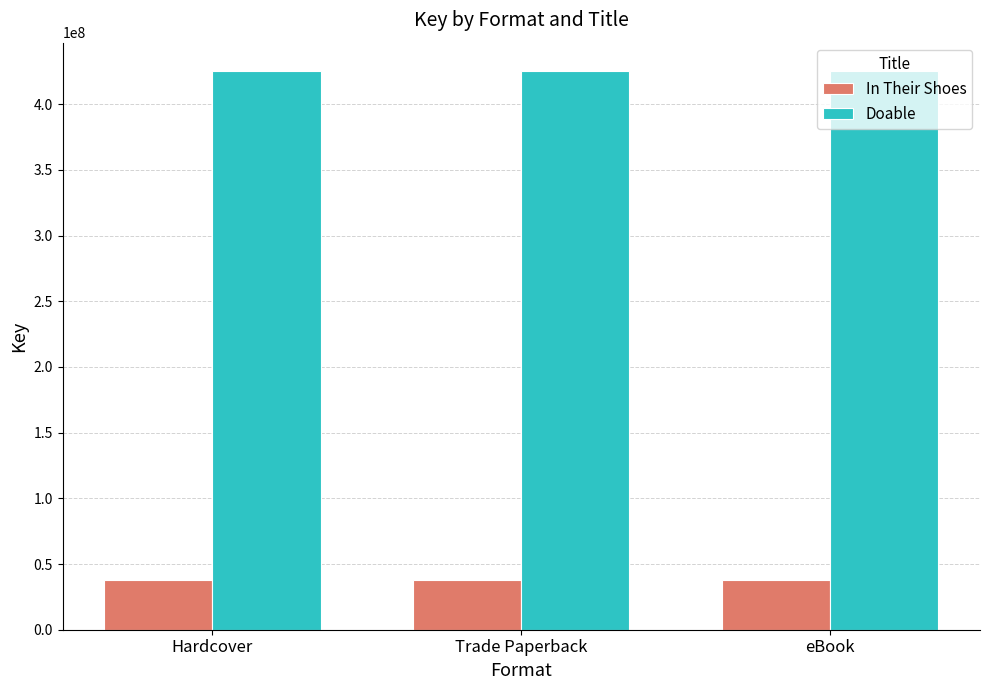

Are the bars horizontal?

No